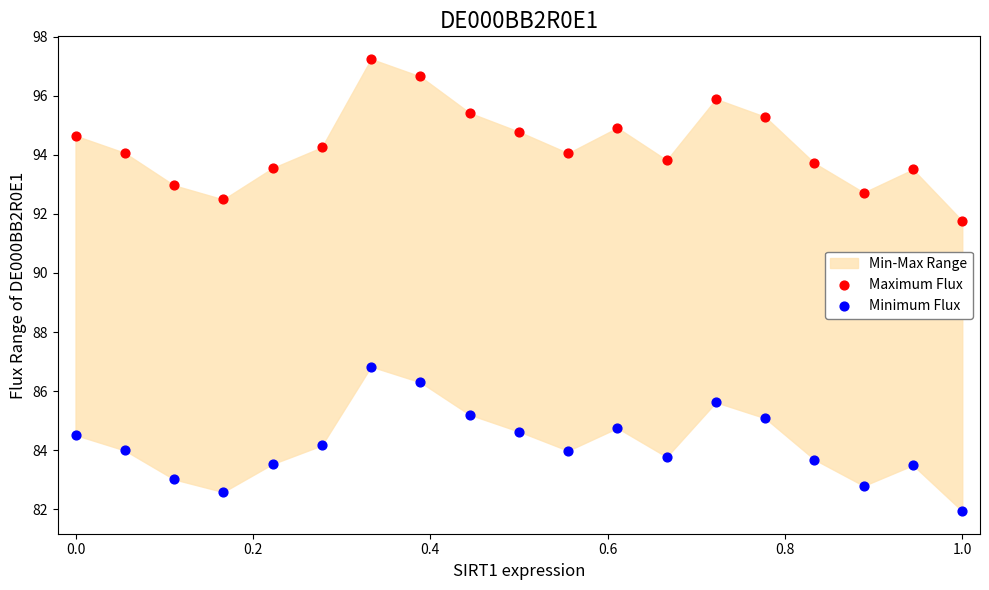

Which series contains the highest Y value?

Maximum Flux